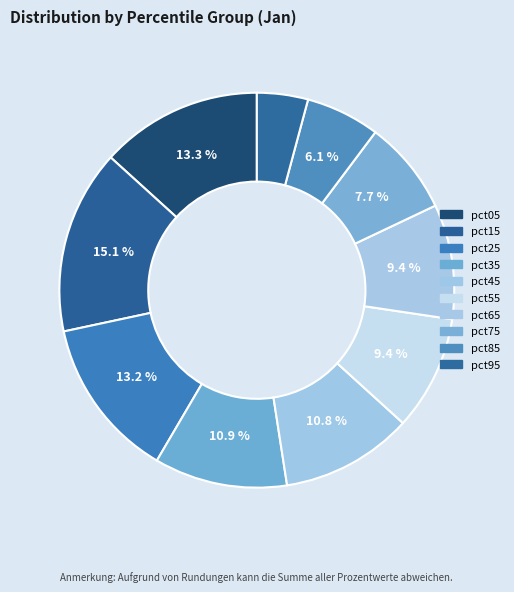

How many slices are in this pie chart?

10